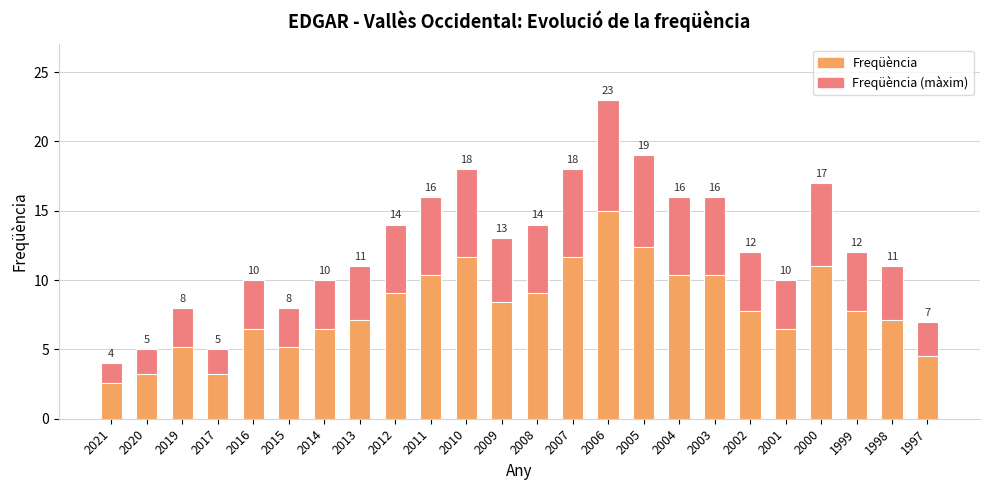

Reading right to left, what are all the values shown in this chart?

7	11	12	17	10	12	16	16	19	23	18	14	13	18	16	14	11	10	8	10	5	8	5	4